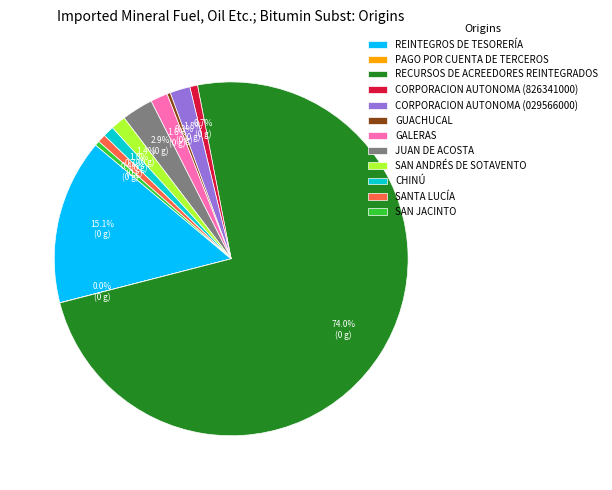

To the nearest percent, what percentage of the pie is REINTEGROS DE TESORERÍA?

15%